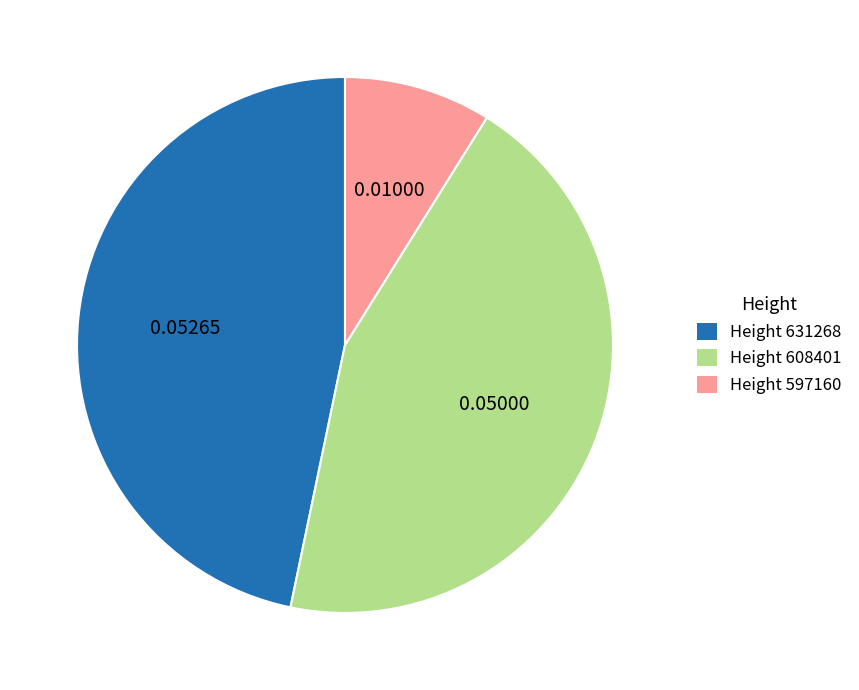

Does any single category account for the majority?

No